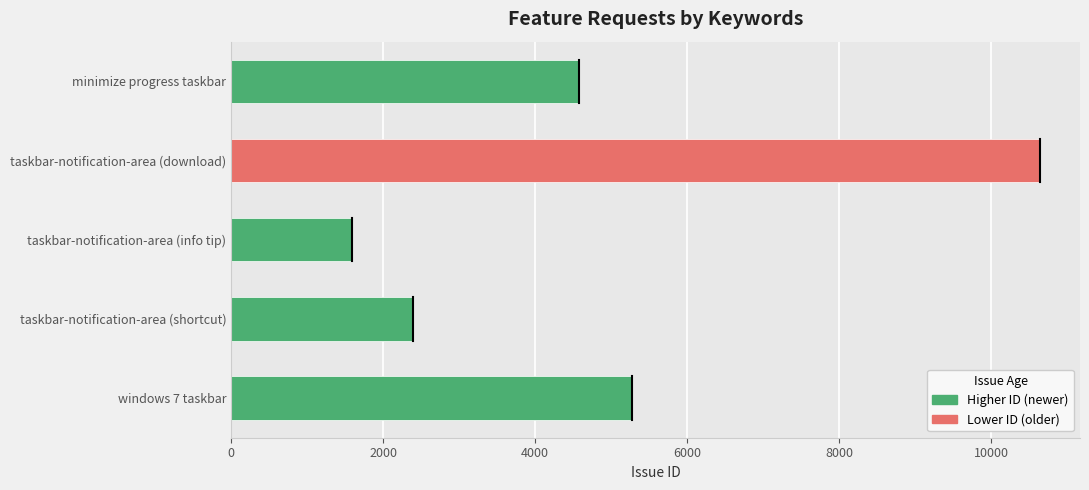

What is the average value?

4894